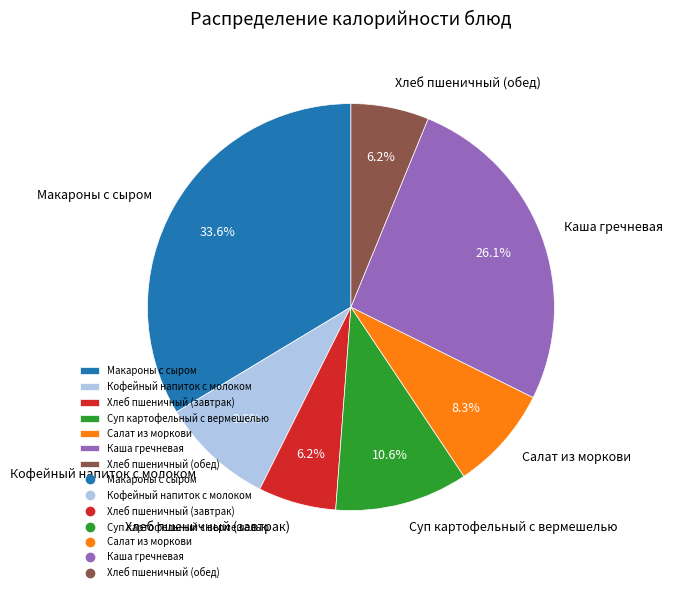

Does any single category account for the majority?

No